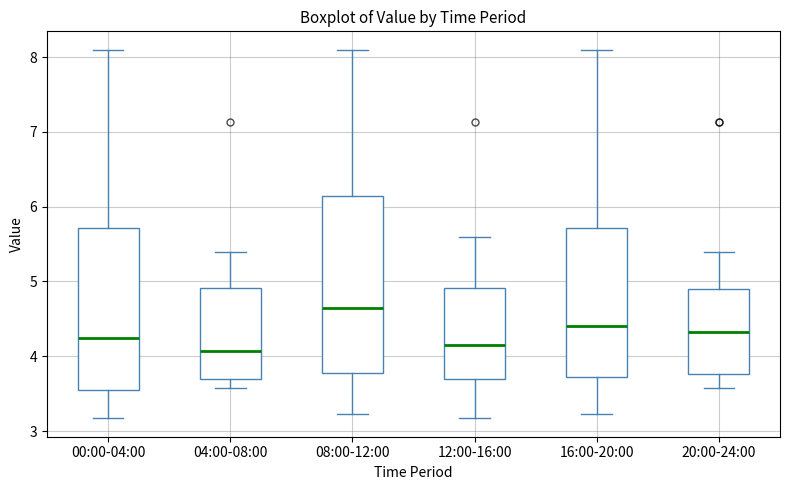

Comparing the boxes themselves (not the whiskers), which one is the tallest?

08:00-12:00